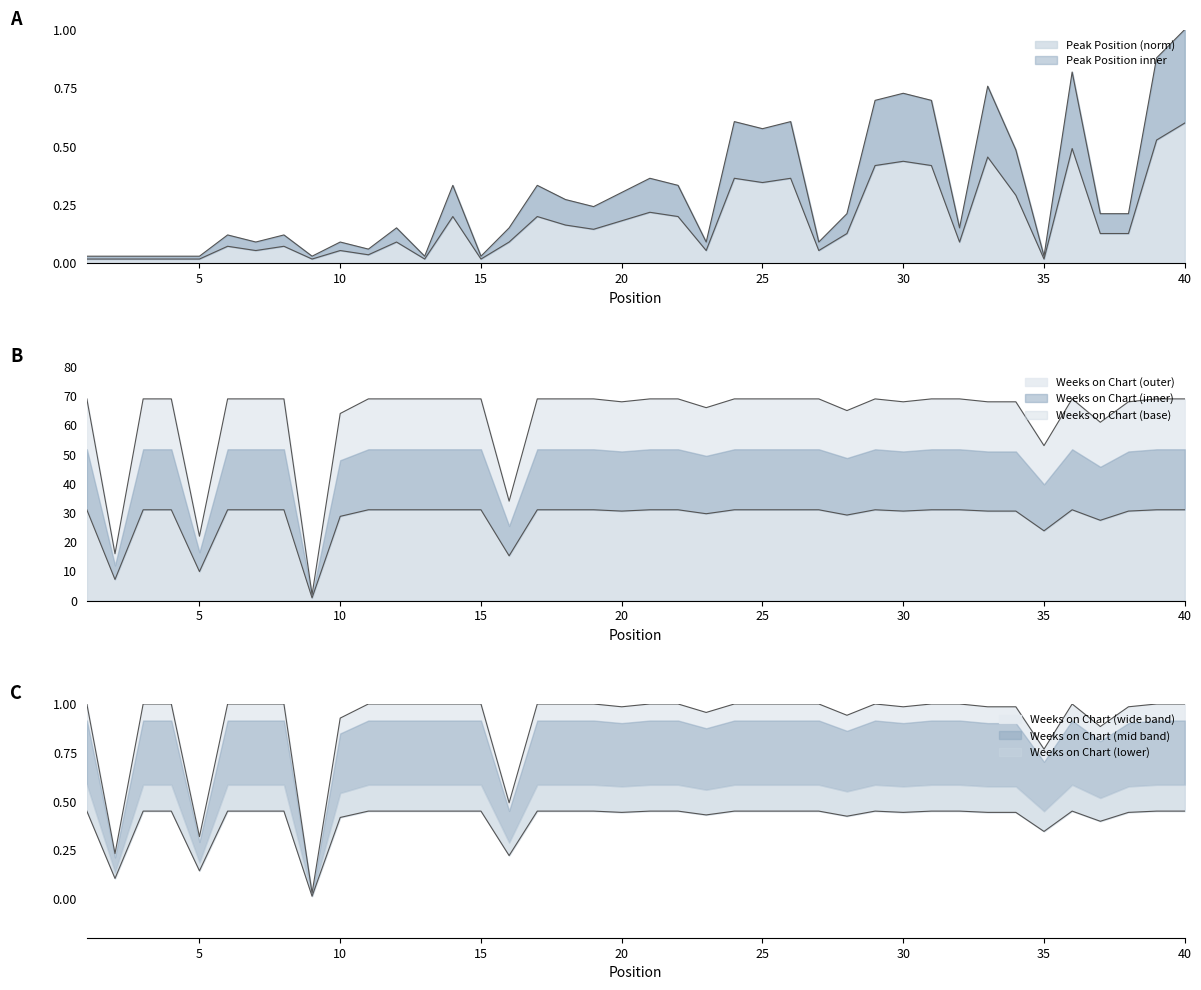

The Weeks on Chart series shows 2.0 at 9. True or false?

True